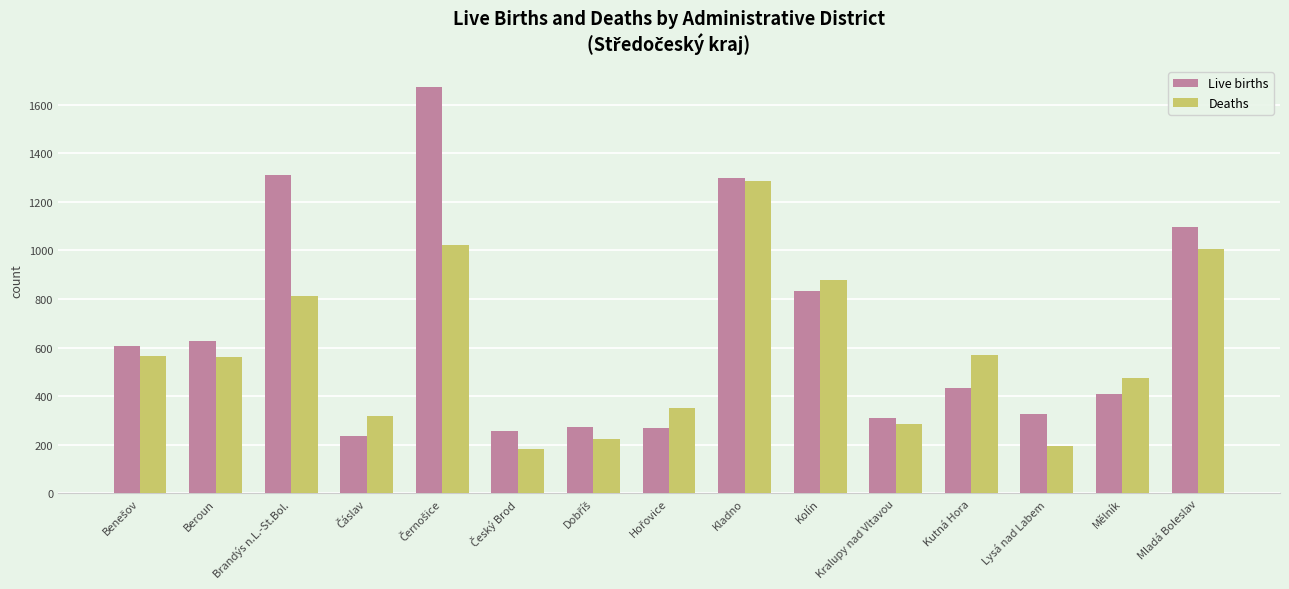

At which label is Live births closest to 955?

Kolín